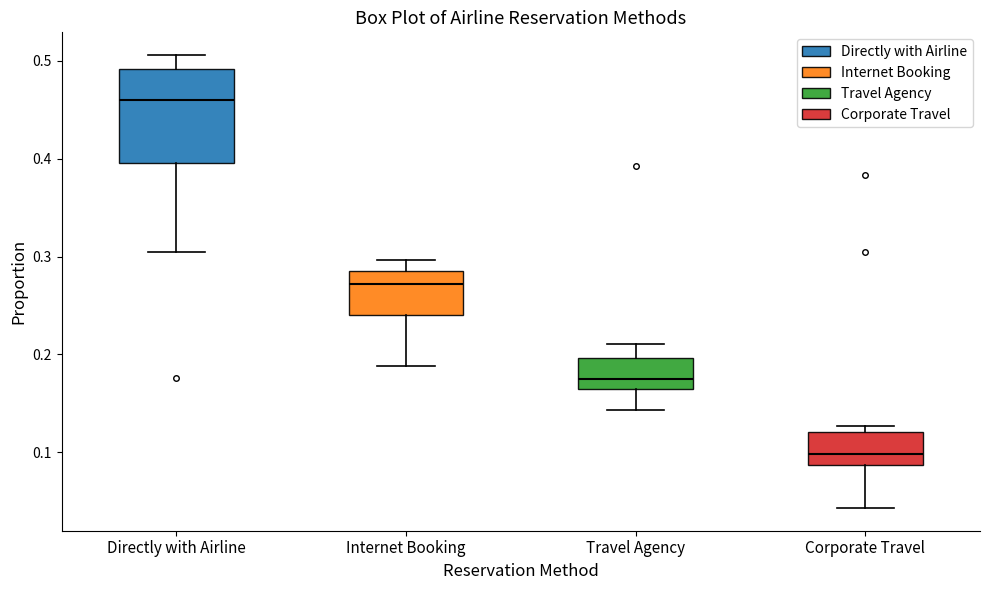

Where is the upper edge of the box for Internet Booking on the y-axis? The values are not printed on the chart, so give them approximately, as read against the axis.

0.28